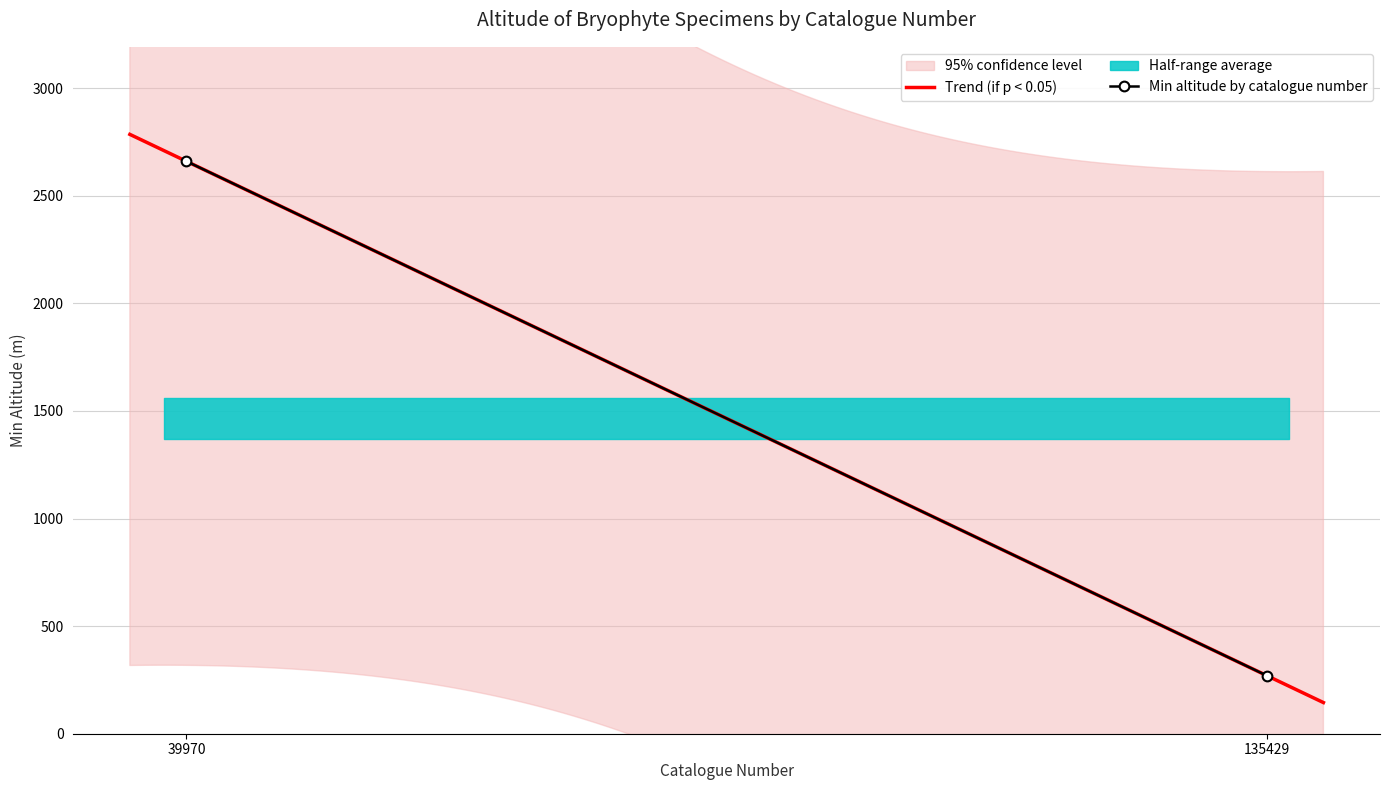

What is the approximate value at 39970, to the nearest 100?

2700